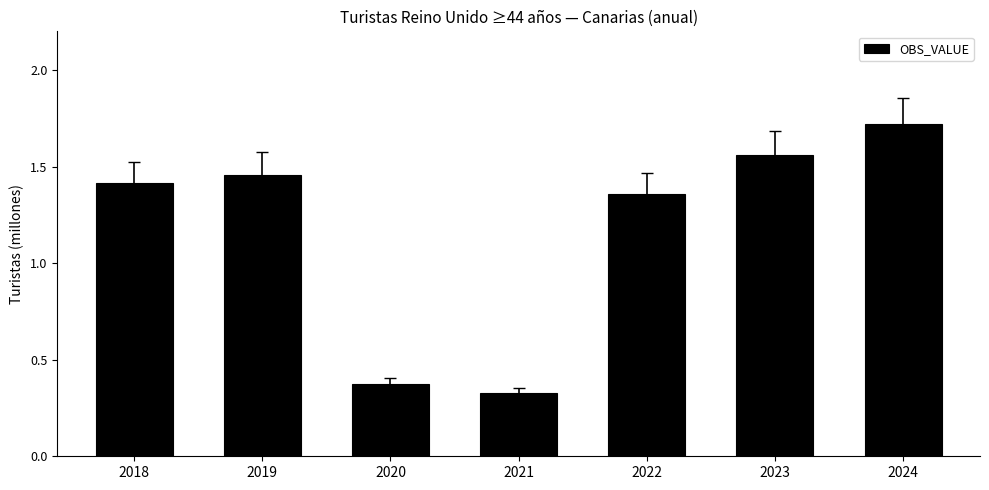

How many values are below 1?

2